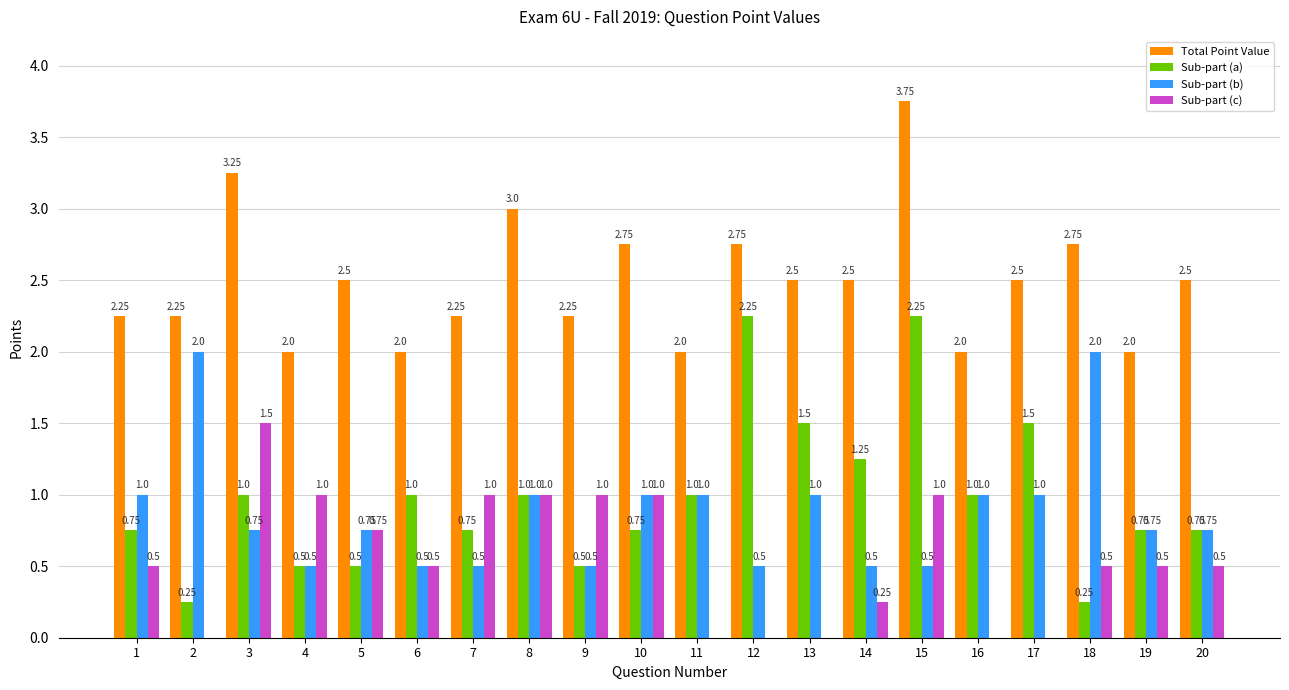

Which series has the widest spread of values?

Sub-part (a)